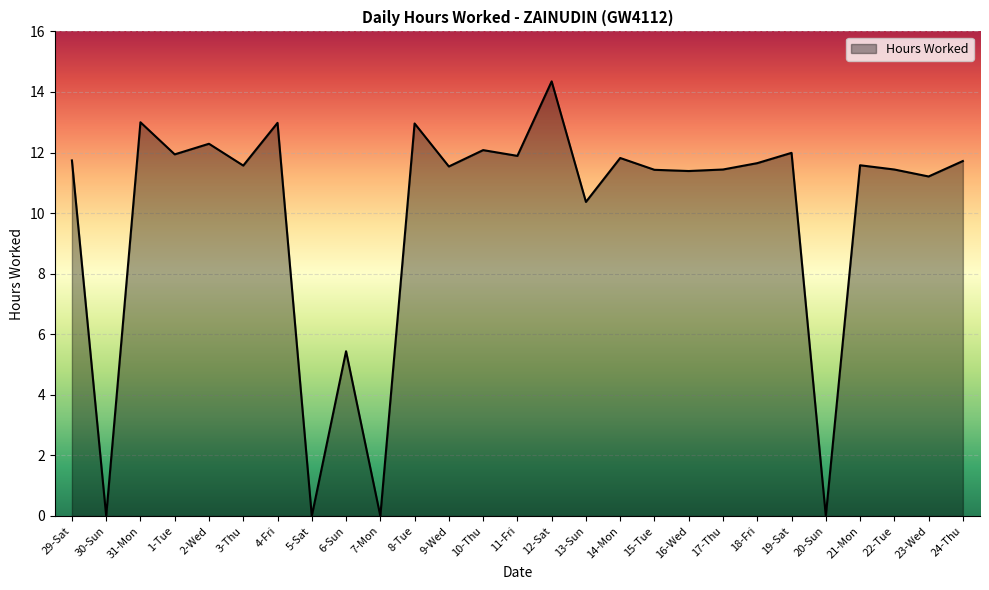

Which label corresponds to the largest value in the chart?

12-Sat